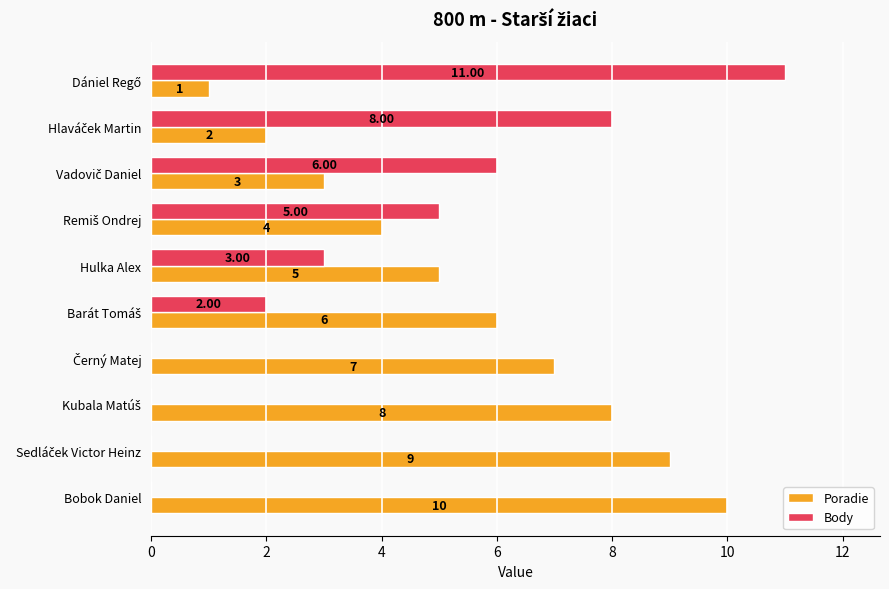

Which series has the largest total across all categories?

Poradie